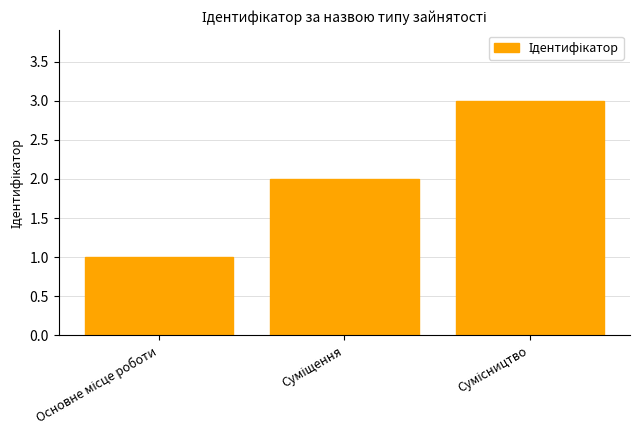

What is the greatest value displayed?

3